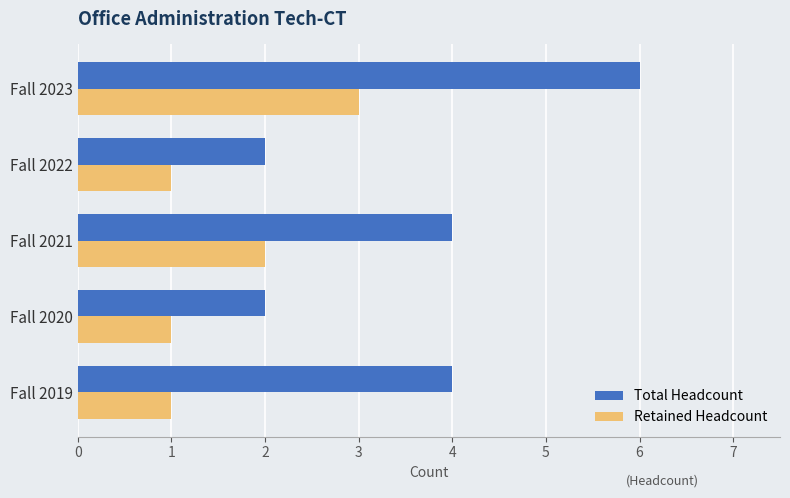

List the series in order of their peak value, highest first.

Total Headcount, Retained Headcount